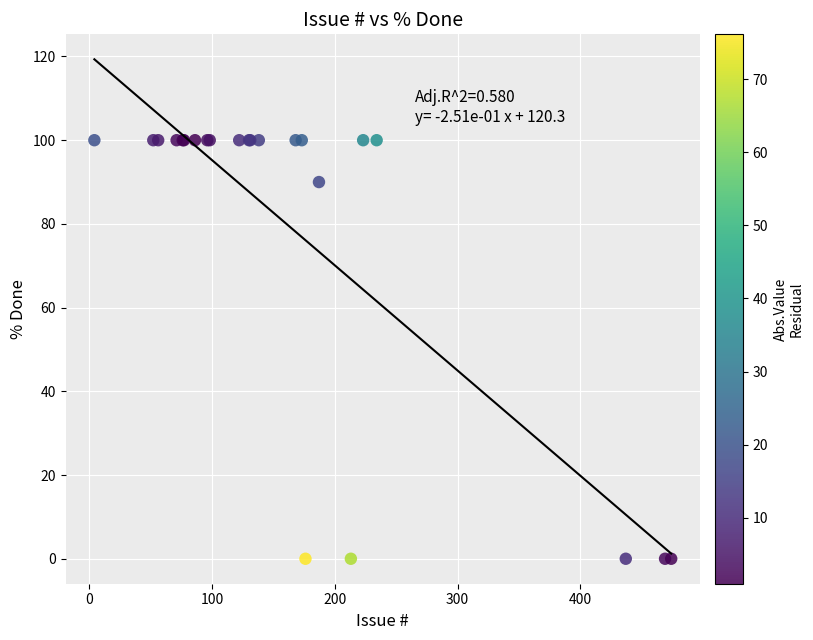

What Y value in the scatter plot is closest to 50?

90